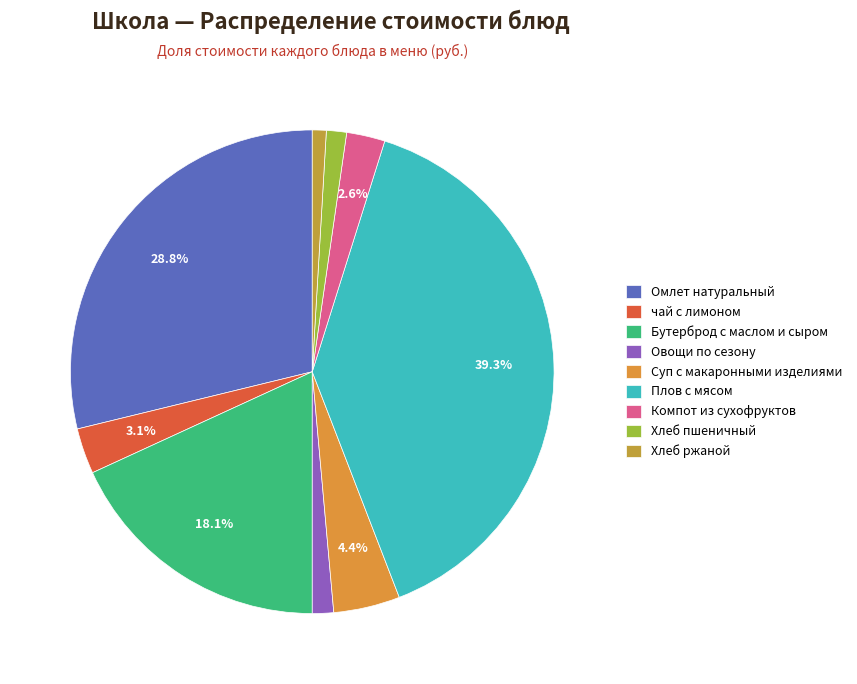

Rank the categories by value from highest to lowest.

Плов с мясом, Омлет натуральный, Бутерброд с маслом и сыром, Суп с макаронными изделиями, чай с лимоном, Компот из сухофруктов, Овощи по сезону, Хлеб пшеничный, Хлеб ржаной